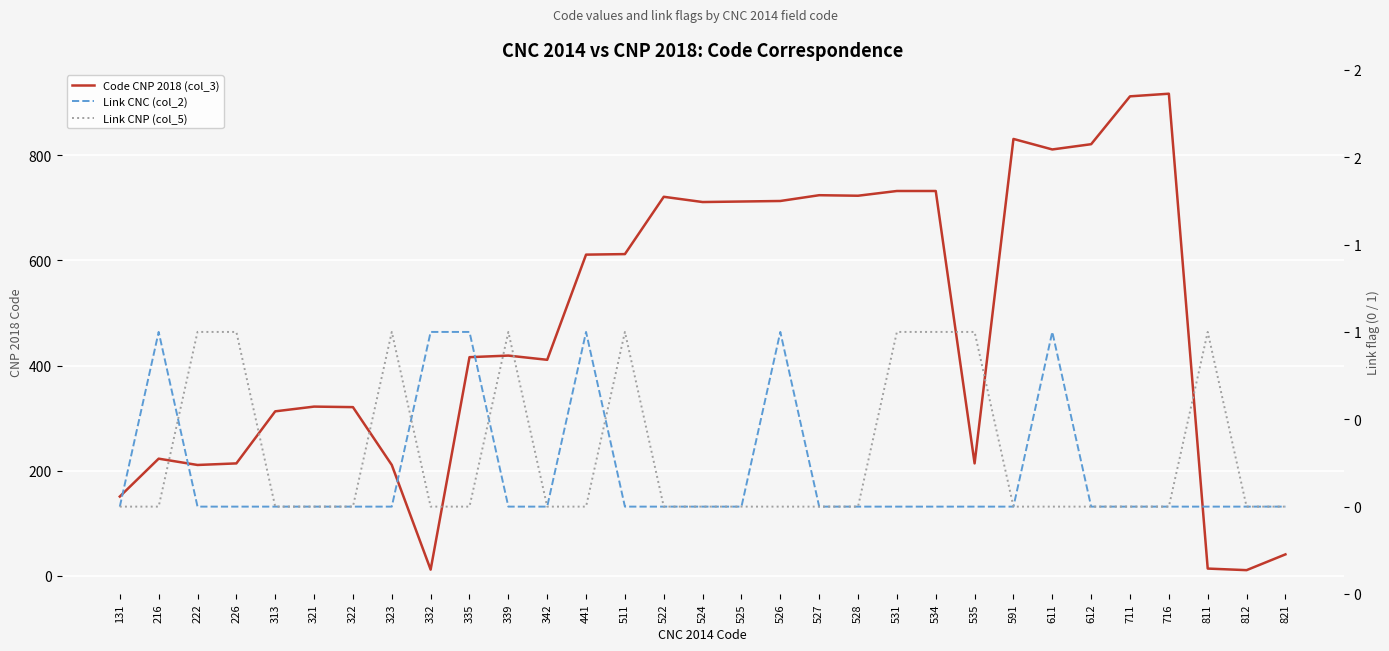

Which series changed the most between 332 and 534?

Code CNP 2018 (col_3)